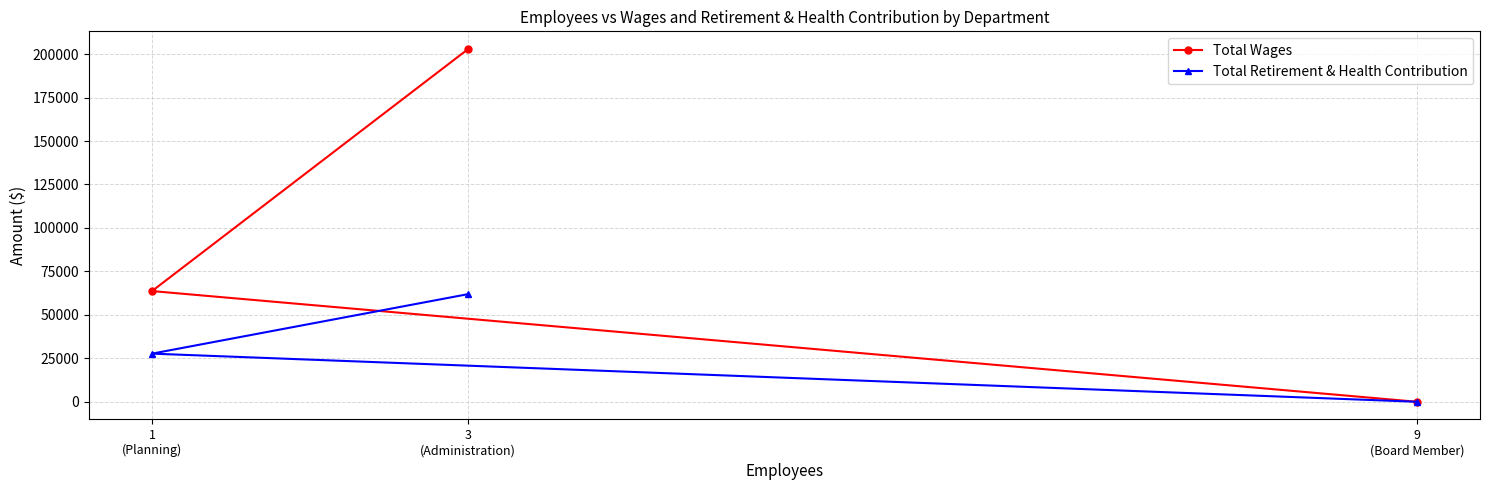

Which category has the lowest value in the Total Retirement & Health Contribution series?

9
(Board Member)